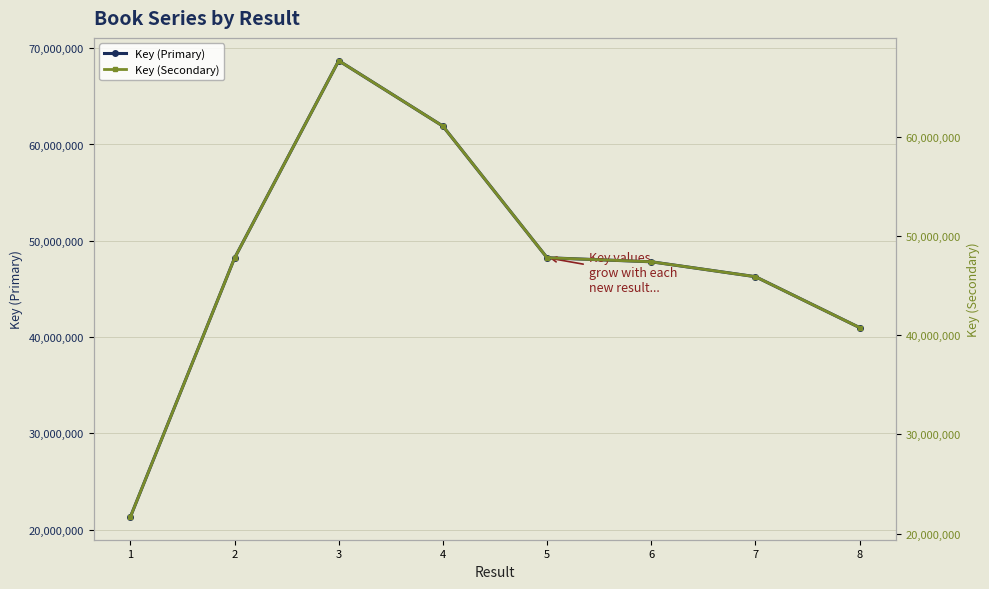

Which category has the highest value in the Key (Secondary) series?

3